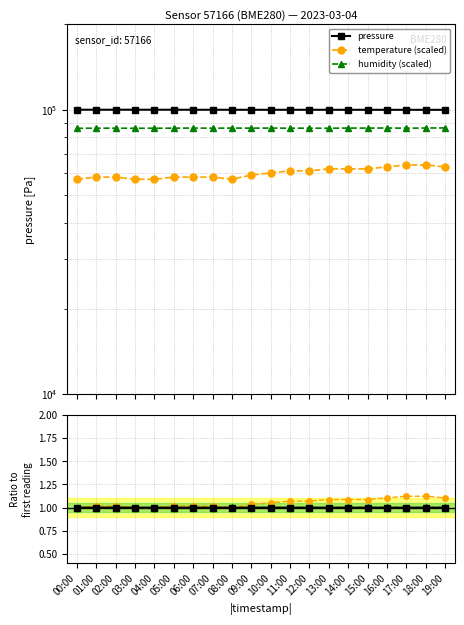

Reading right to left, what are all the values shown in this chart?

pressure: 19:00=1.0	18:00=1.0	17:00=1.0	16:00=1.0	15:00=1.0	14:00=1.0	13:00=1.0	12:00=1.0	11:00=1.0	10:00=1.0	09:00=1.0	08:00=1.0	07:00=1.0	06:00=1.0	05:00=1.0	04:00=1.0	03:00=1.0	02:00=1.0	01:00=1.0	00:00=1.0
temperature (scaled): 19:00=1.1	18:00=1.1	17:00=1.1	16:00=1.1	15:00=1.1	14:00=1.1	13:00=1.1	12:00=1.1	11:00=1.1	10:00=1.1	09:00=1.0	08:00=1.0	07:00=1.0	06:00=1.0	05:00=1.0	04:00=1.0	03:00=1.0	02:00=1.0	01:00=1.0	00:00=1.0
humidity (scaled): 19:00=1.0	18:00=1.0	17:00=1.0	16:00=1.0	15:00=1.0	14:00=1.0	13:00=1.0	12:00=1.0	11:00=1.0	10:00=1.0	09:00=1.0	08:00=1.0	07:00=1.0	06:00=1.0	05:00=1.0	04:00=1.0	03:00=1.0	02:00=1.0	01:00=1.0	00:00=1.0